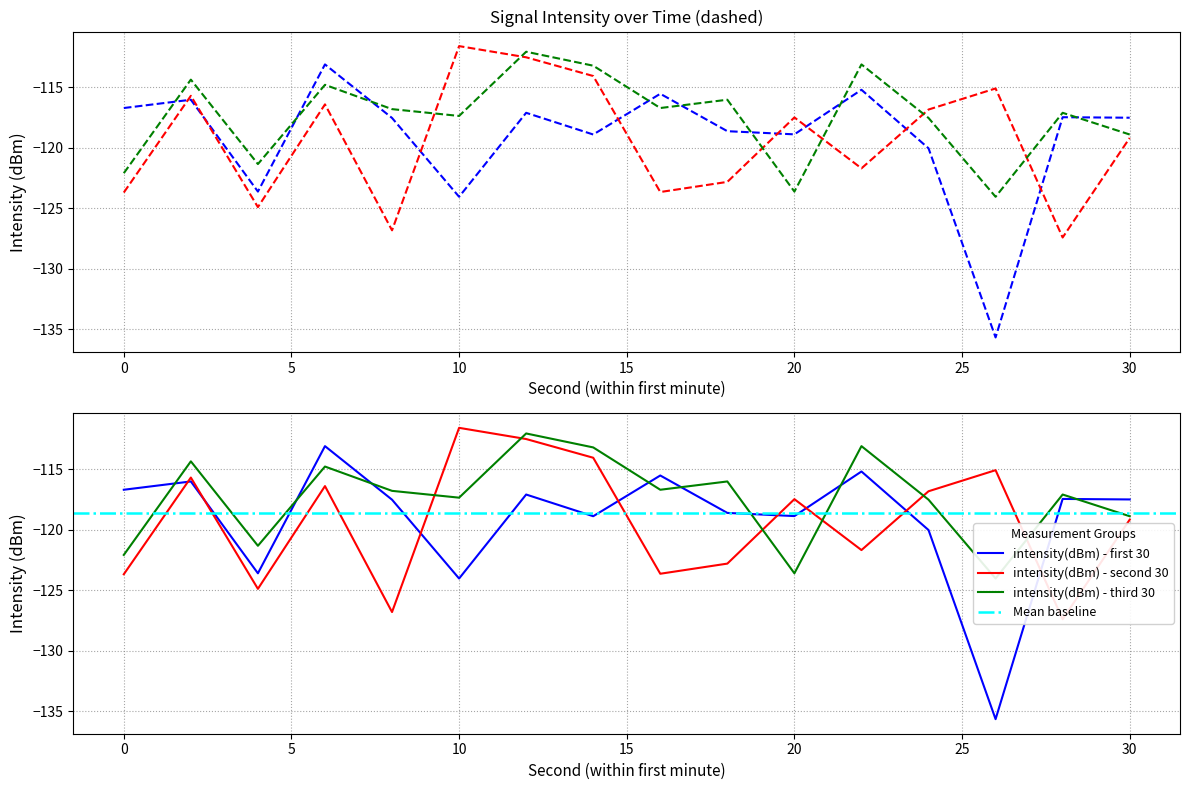

Which series has the widest spread of values?

intensity(dBm) - first 30